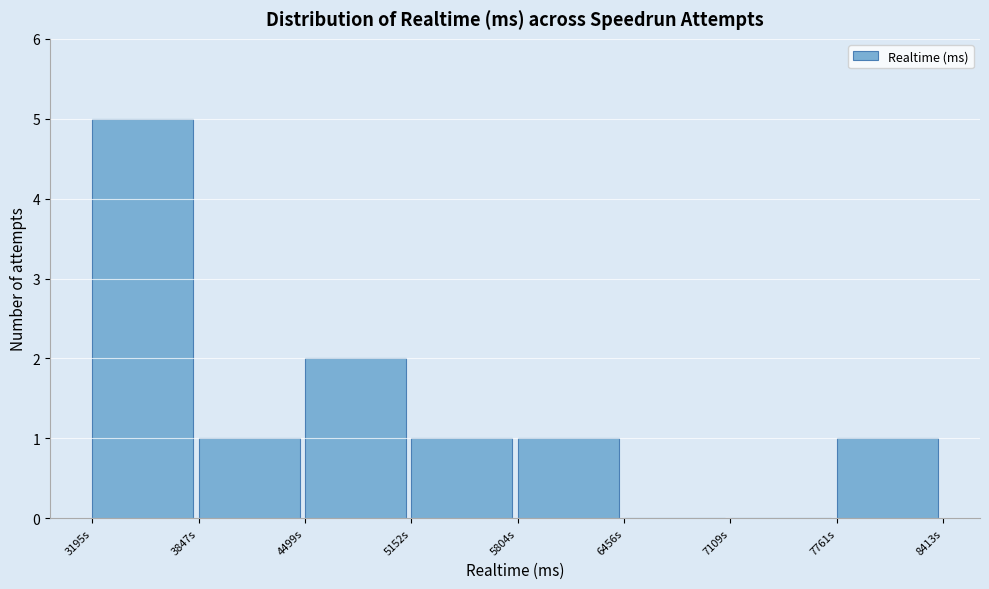

Reading left to right, transcribe all the data shown in this chart.

3195s=5	3847s=1	4499s=2	5152s=1	5804s=1	6456s=0	7109s=0	7761s=1